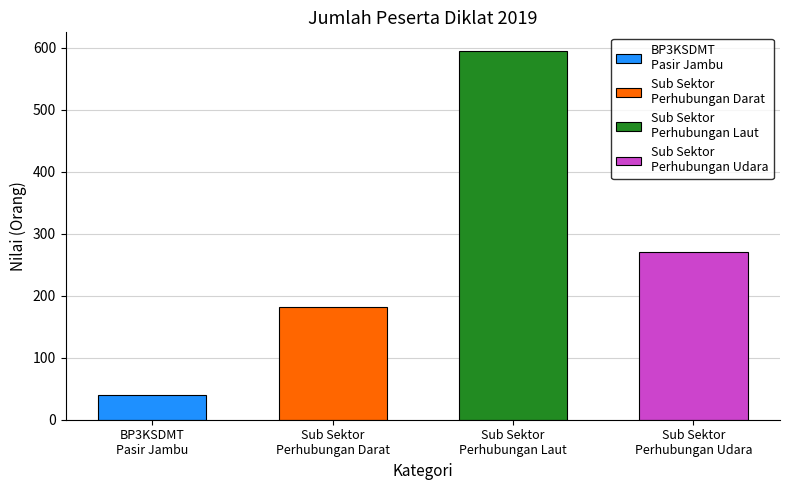

The value of Sub Sektor Perhubungan Darat at Sub Sektor
Perhubungan Udara is -89. True or false?

False